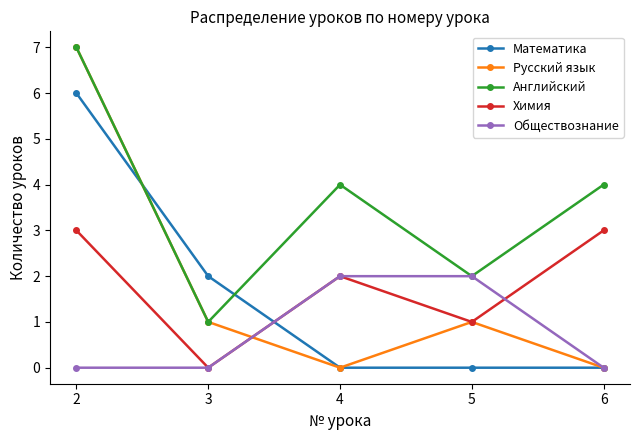

True or false: Русский язык and Математика cross at least once.

True